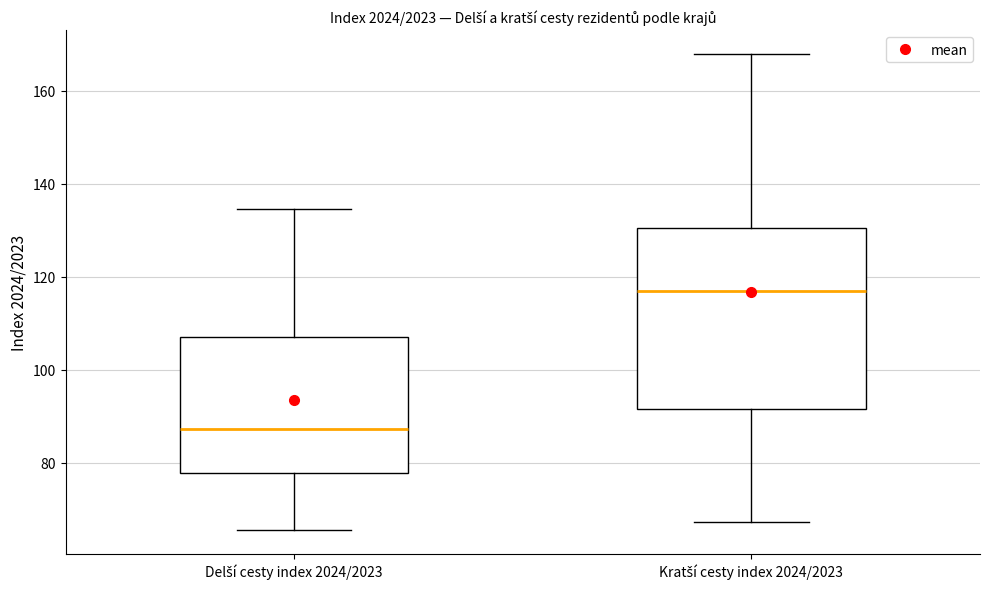

Reading left to right, transcribe this box plot: for each box, give where its median line is, the range the box spans, and where its two whiskers end, as read against the y-axis. The values are not printed on the chart, so give them approximately, as read against the axis.

Delší cesty index 2024/2023: median 88, box 78 to 108, whiskers 66 to 134
Kratší cesty index 2024/2023: median 116, box 92 to 130, whiskers 68 to 168